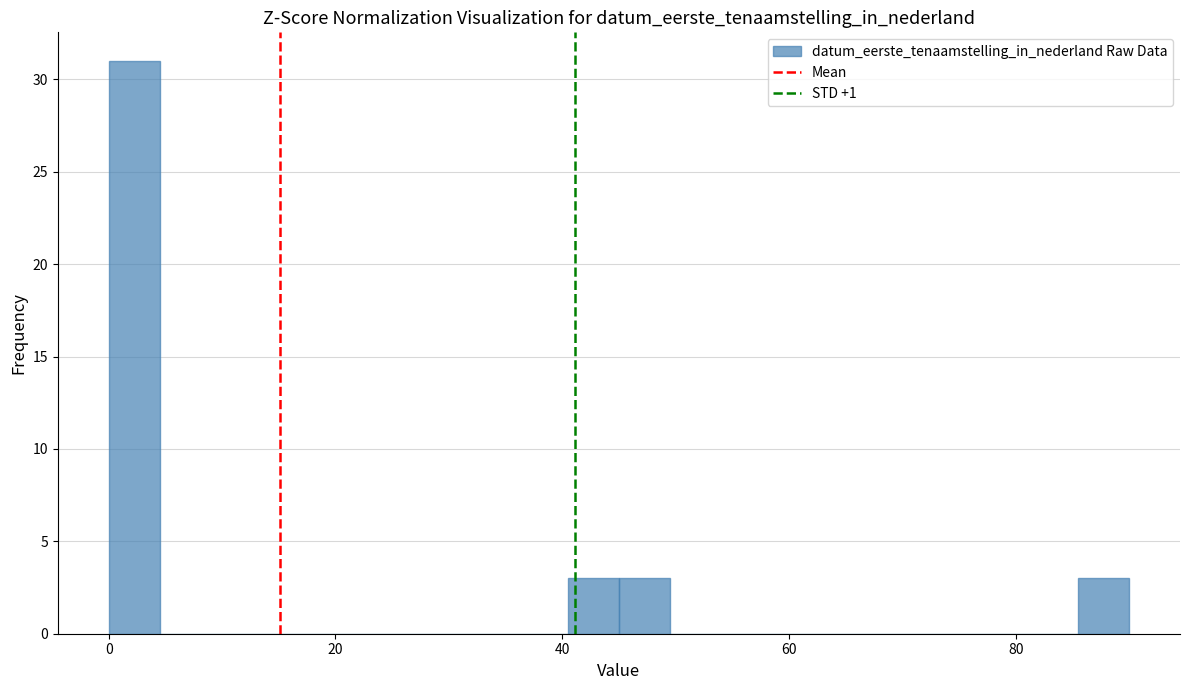

Read against the x-axis, roughly where is the centre of the tallest bar?

2